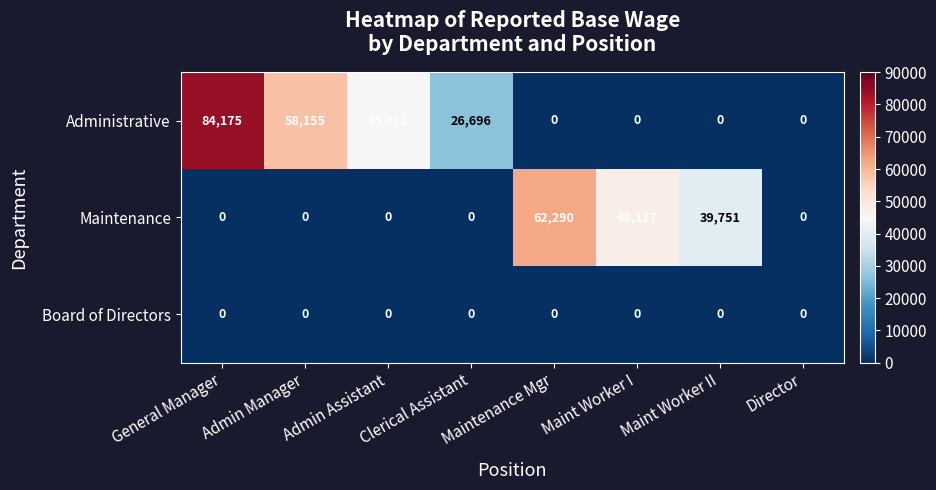

Which series has the largest total across all categories?

Administrative